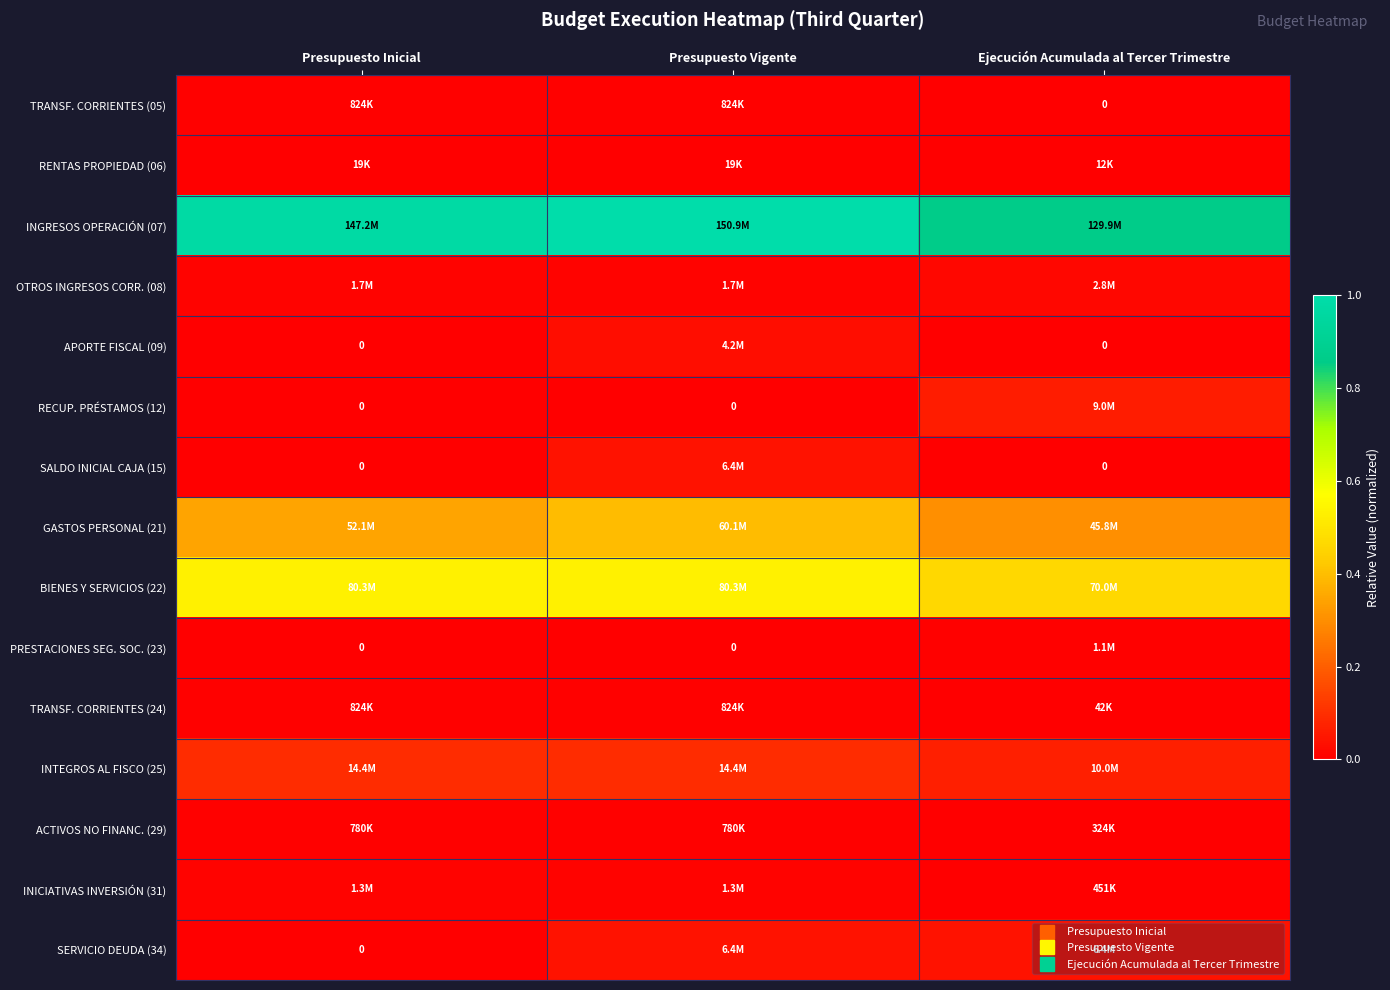

How many series are shown in this chart?

15